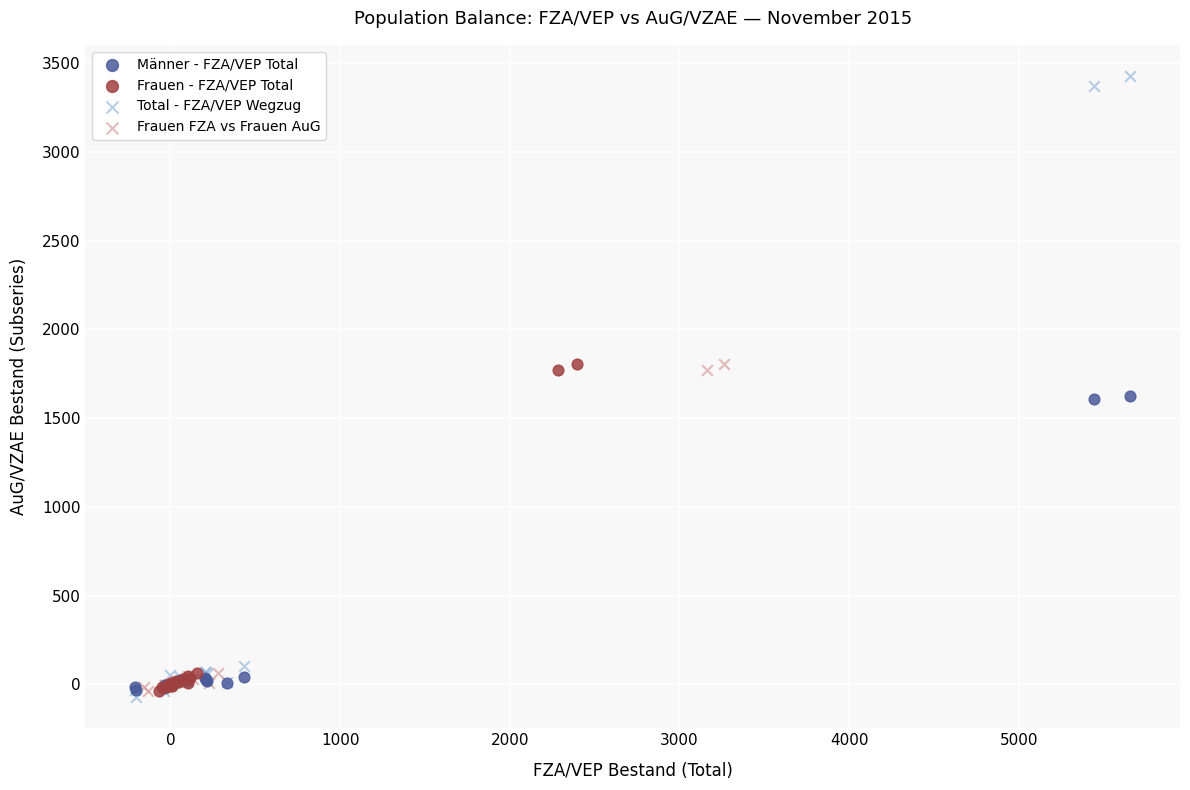

Which series has the widest spread of Y values?

Total - FZA/VEP Wegzug